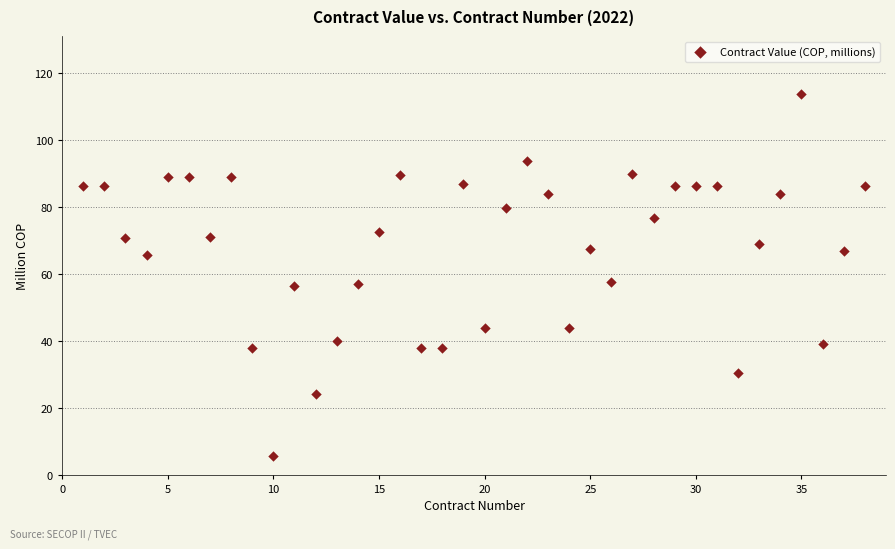

What is the range of Y values (max minus min)?

108.1